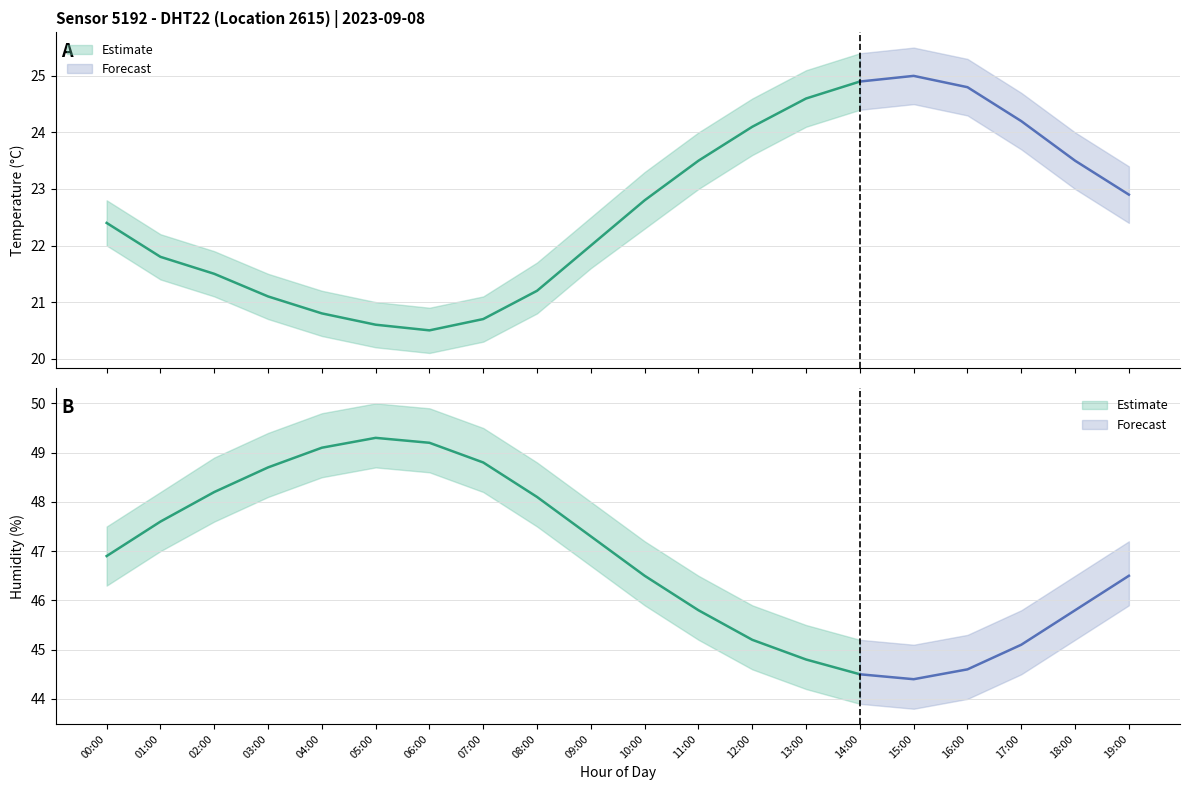

What is the smallest value displayed?

20.1